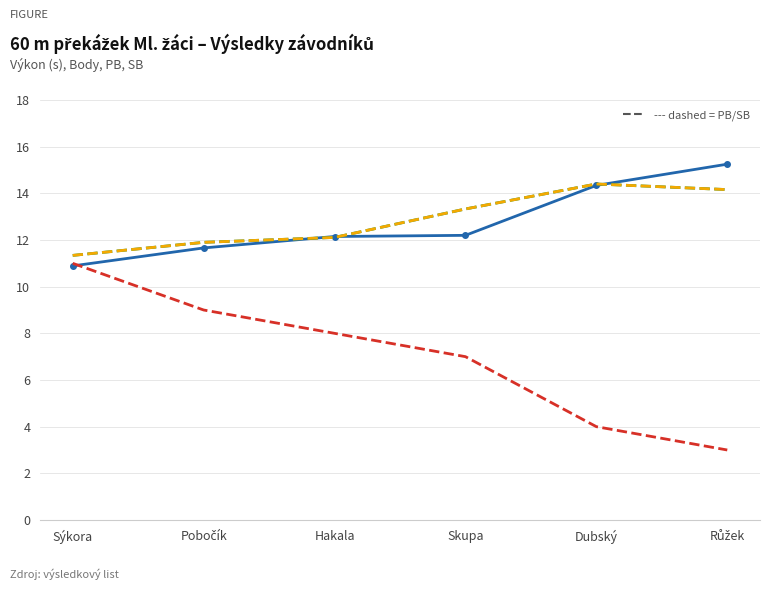

At which category does the chart reach its minimum across all series?

Růžek